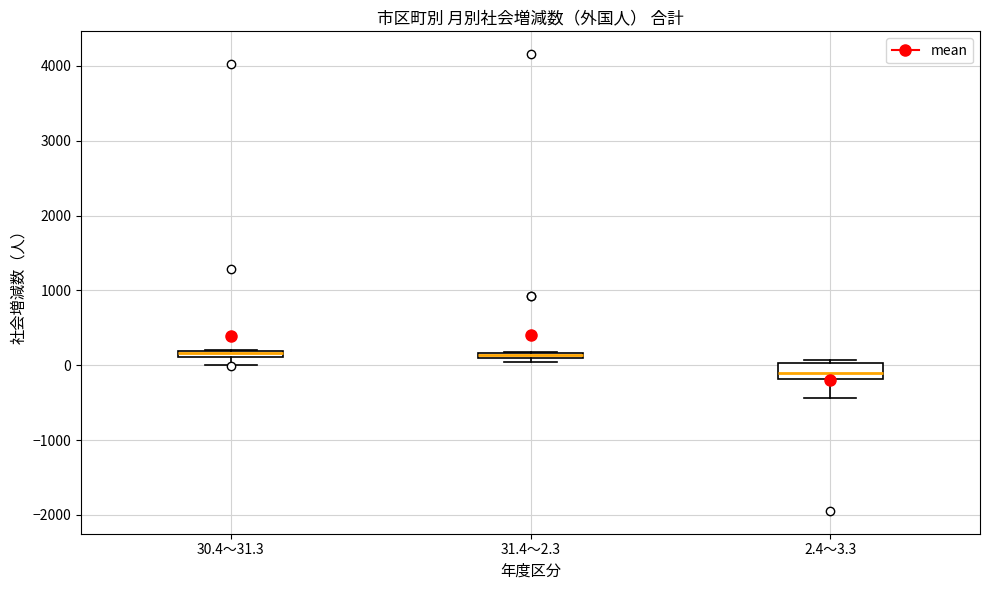

Where is the lower edge of the box for 31.4～2.3 on the y-axis? The values are not printed on the chart, so give them approximately, as read against the axis.

100